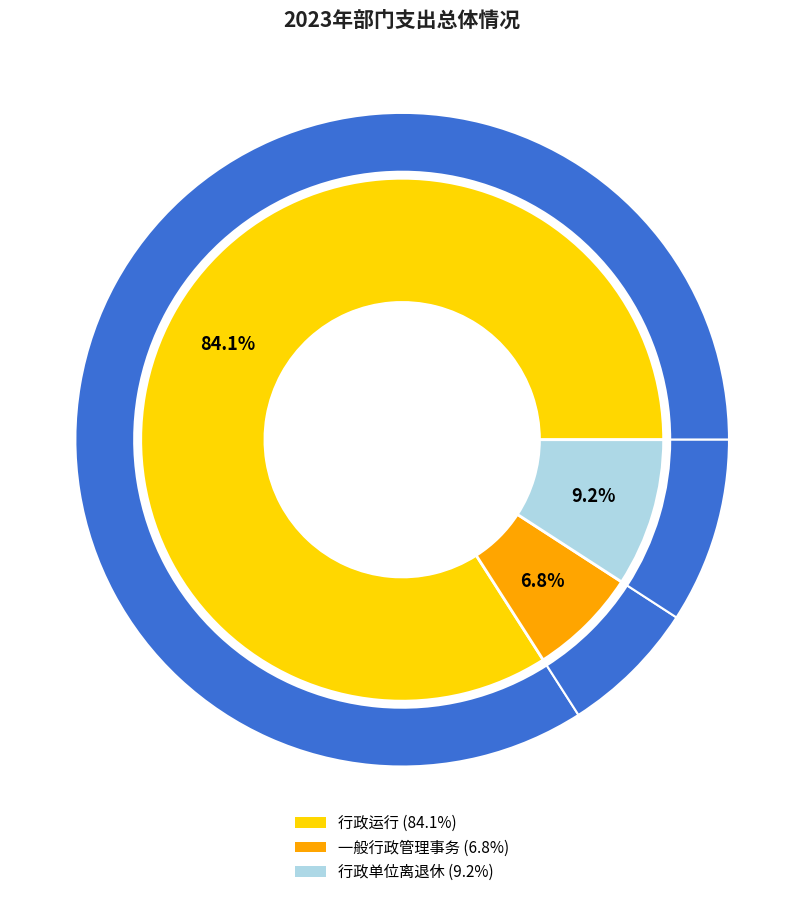

Is it true that 行政运行 is 84% of the pie?

True